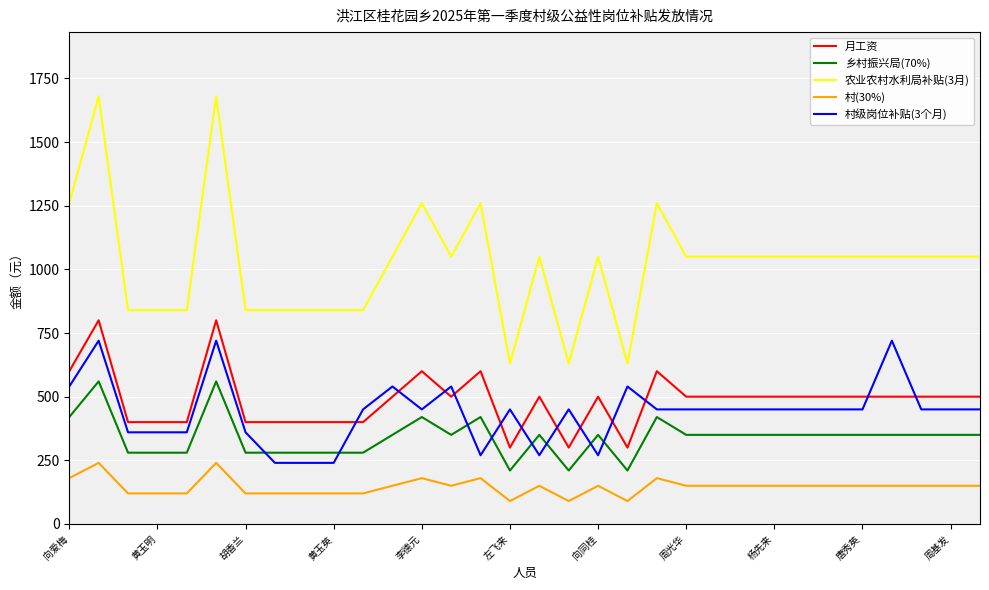

Rank the series by their maximum value, from lowest to highest.

村(30%), 乡村振兴局(70%), 村级岗位补贴(3个月), 月工资, 农业农村水利局补贴(3月)